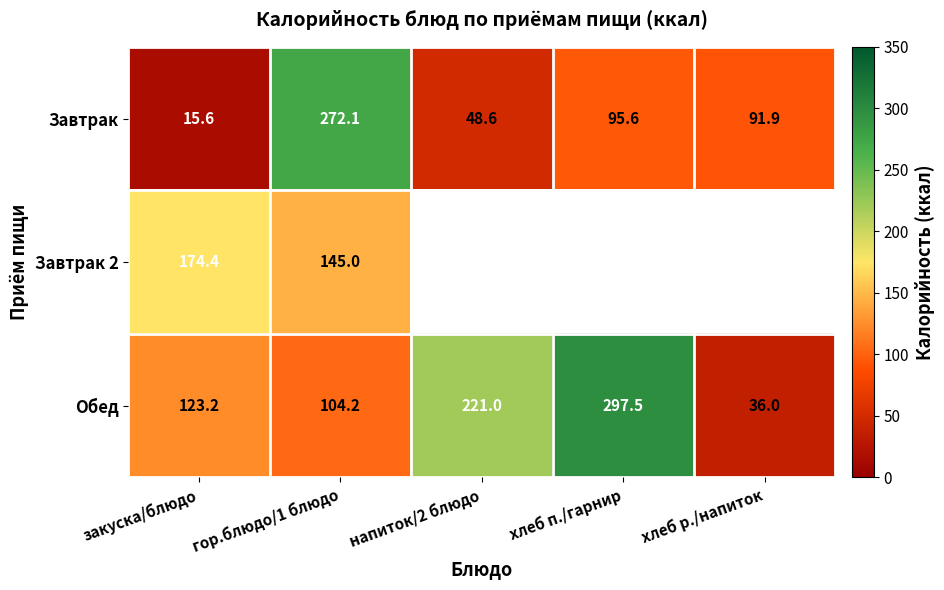

At which category does the chart reach its peak across all series?

хлеб п./гарнир